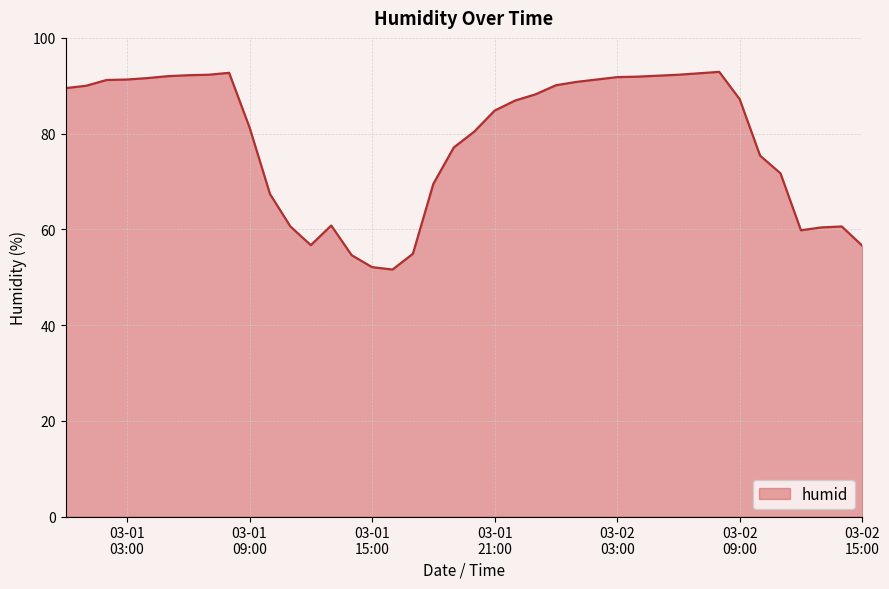

What is the difference between the maximum and second lowest values?

40.8